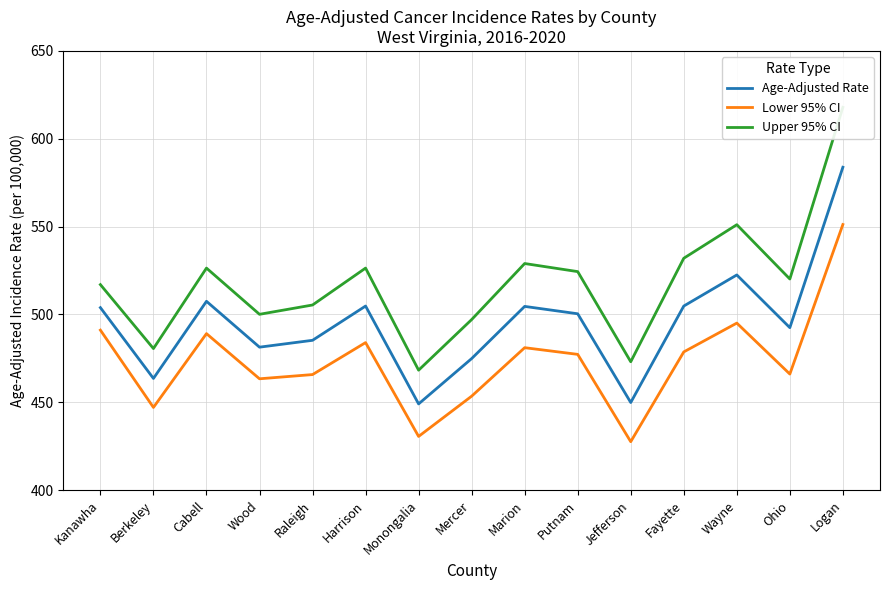

True or false: Upper 95% CI and Age-Adjusted Rate intersect in this chart.

False